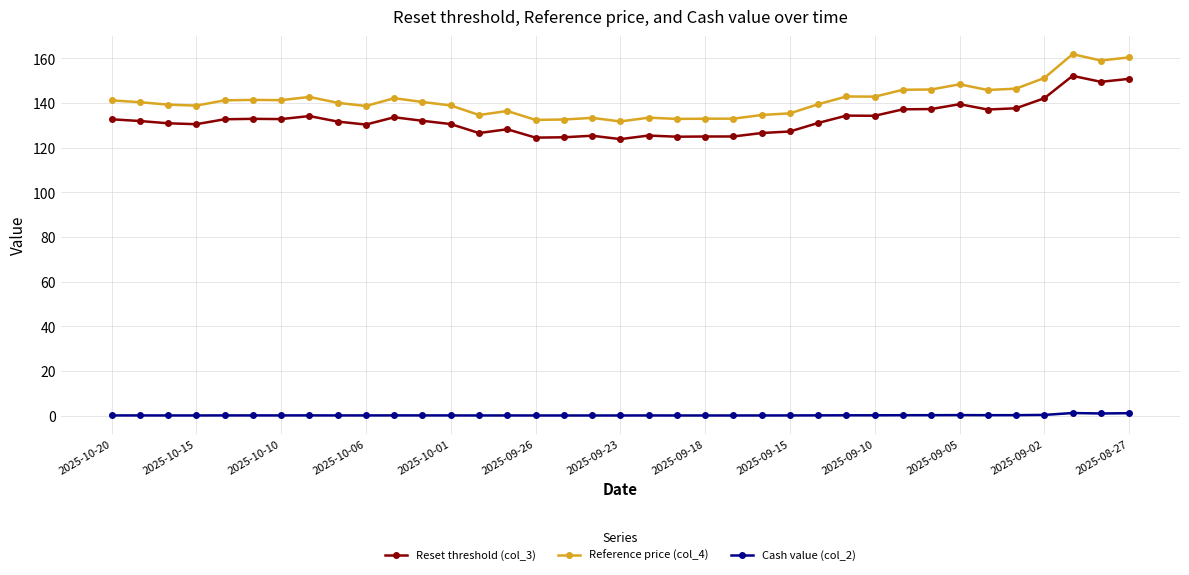

Which series has the largest range (max minus min)?

Reference price (col_4)